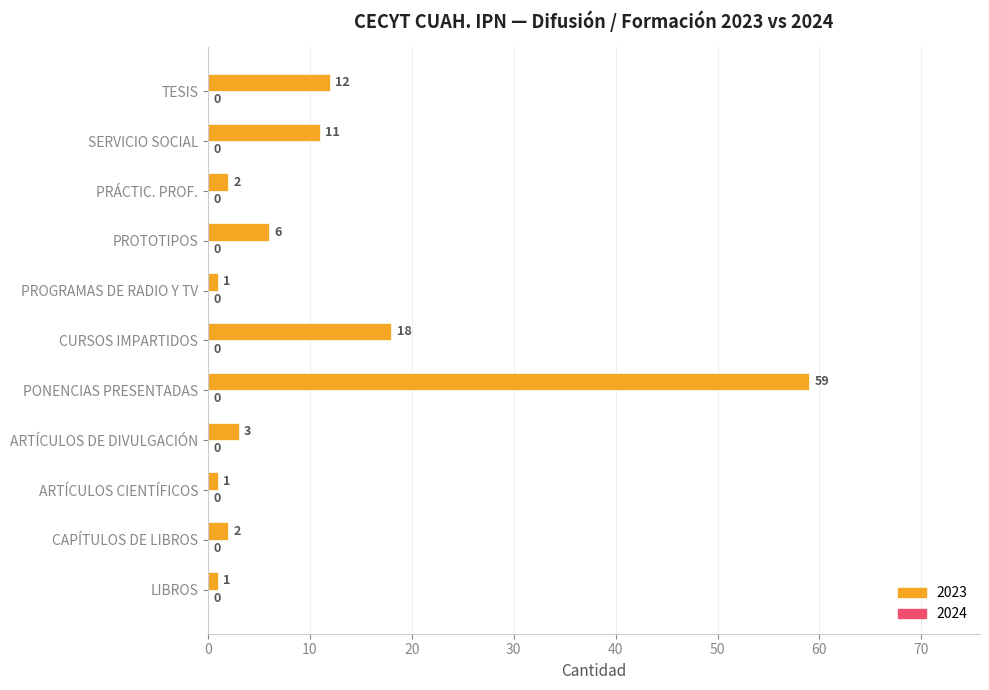

How many data points does each series have?

11